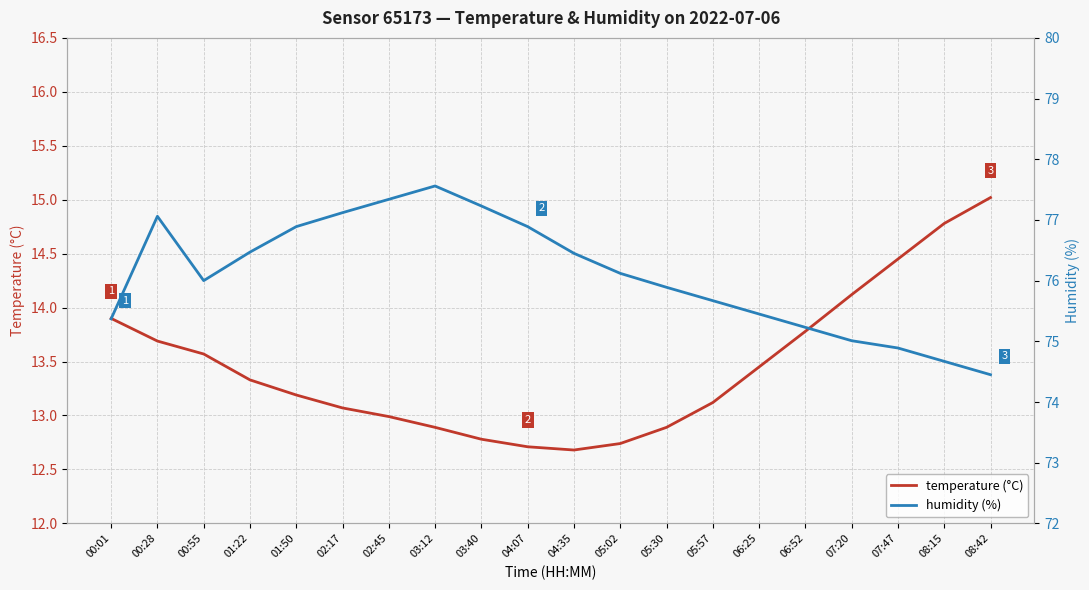

True or false: temperature (°C) has a value of 19.6 at 08:15.

False